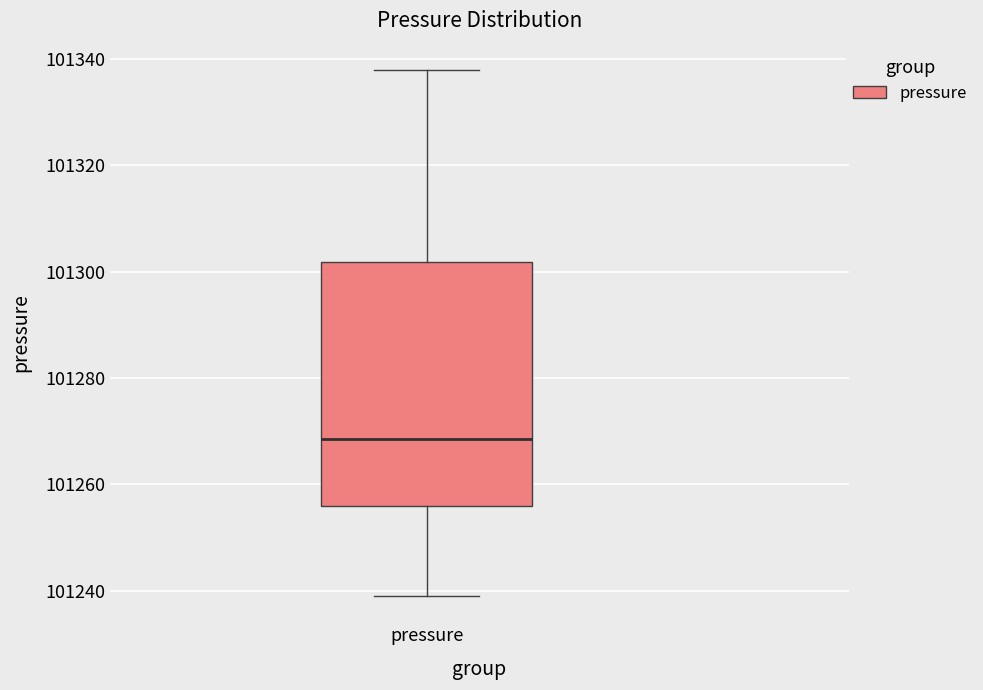

Where is the lower edge of the box for pressure on the y-axis? The values are not printed on the chart, so give them approximately, as read against the axis.

101256